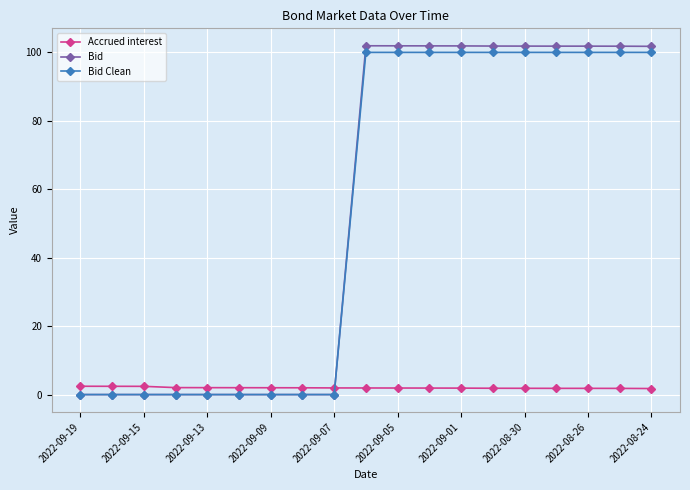

Which series has the largest range (max minus min)?

Bid